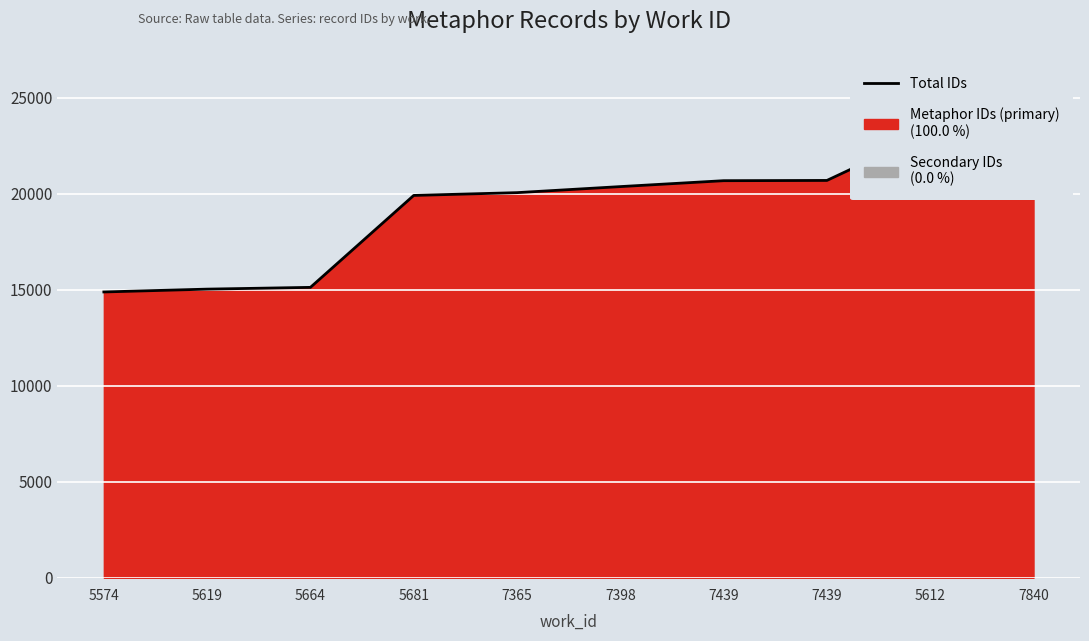

Count the number of categories in the chart.

10